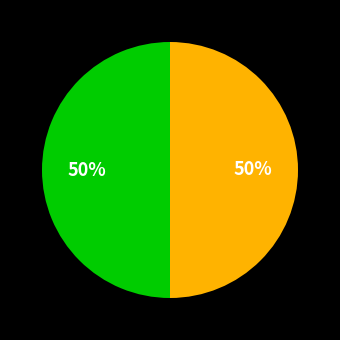

To the nearest percent, what is the average slice percentage?

50%